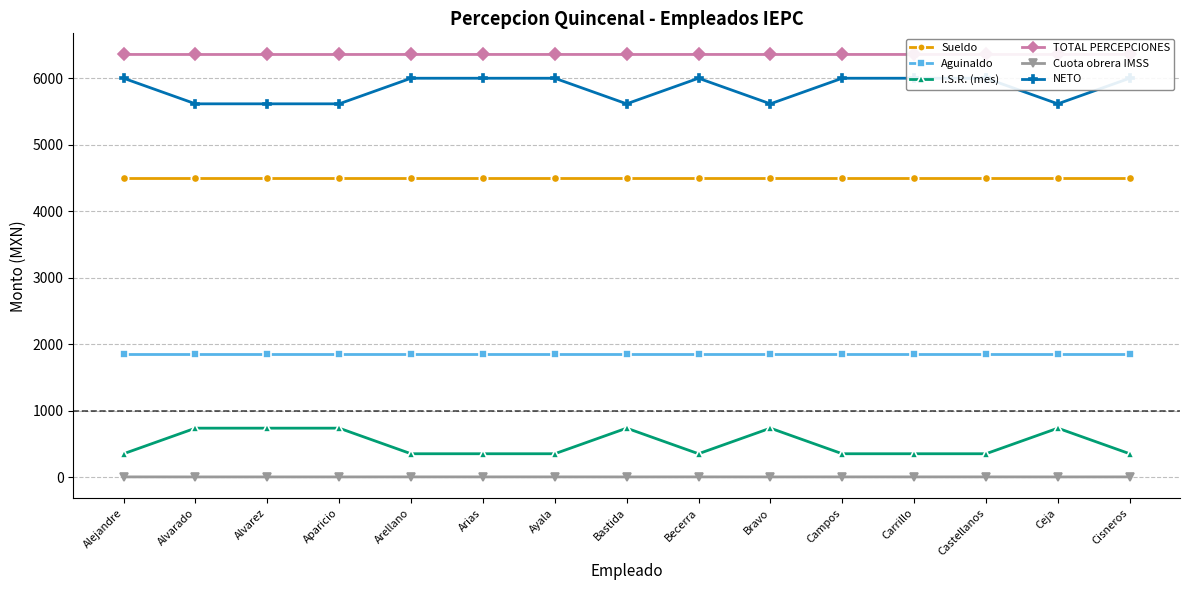

What value does the I.S.R. (mes) series have at Campos?

352.6